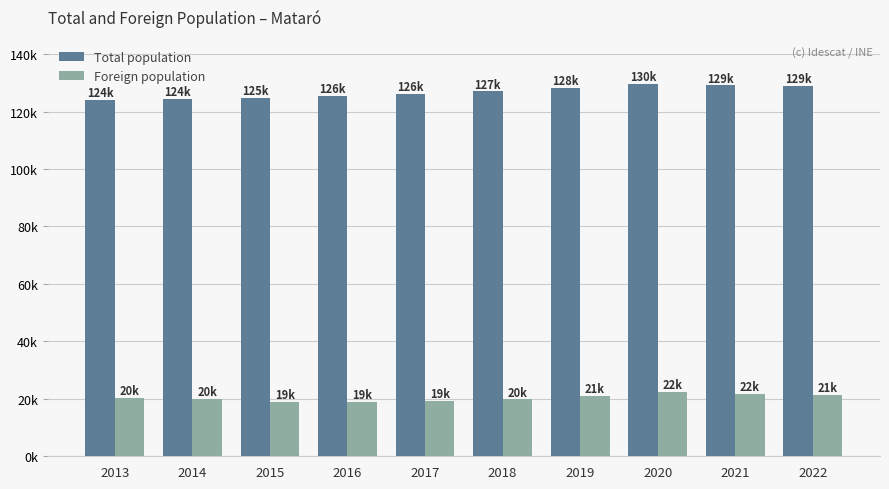

At which label does Total population reach its minimum?

2013